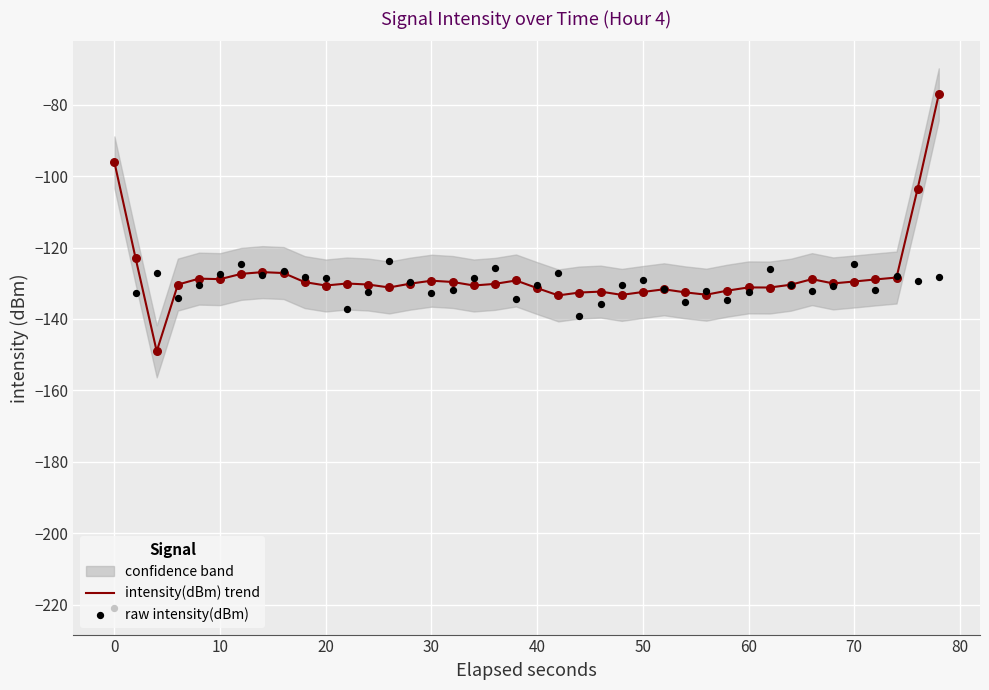

Which series contains the highest Y value?

intensity(dBm) trend